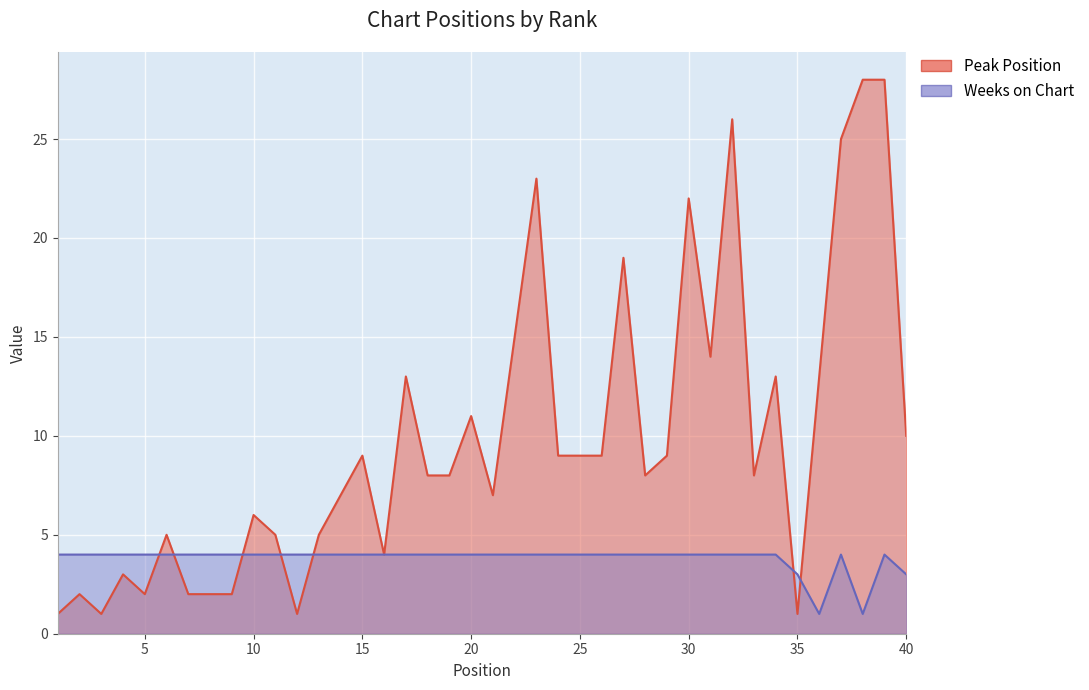

Which label corresponds to the smallest value in the chart?

1